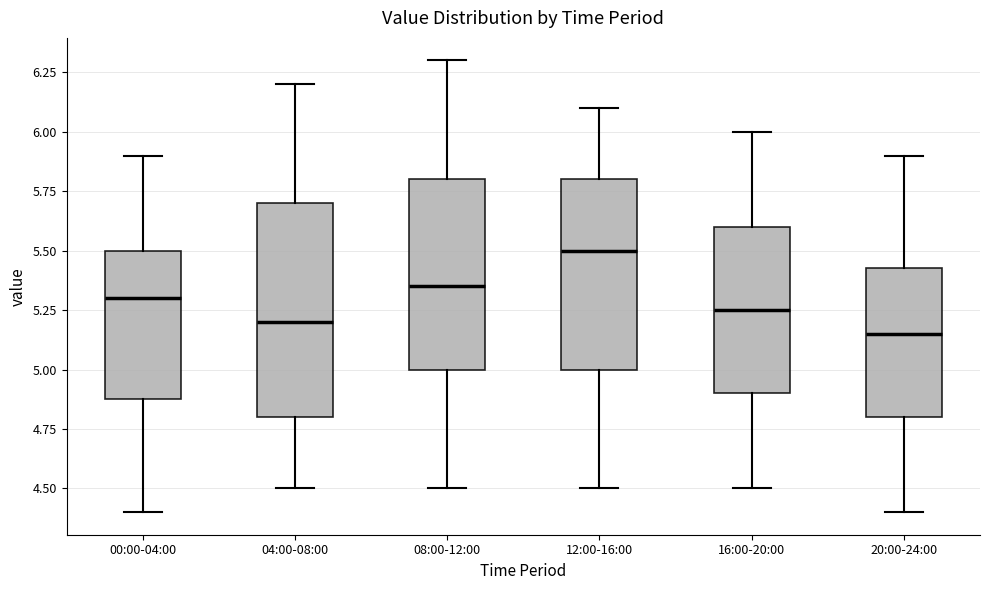

Reading left to right, read every box against the y-axis: the position of its median line, the range the box covers, and the ends of its whiskers. The values are not printed on the chart, so give them approximately, as read against the axis.

00:00-04:00: median 5.30, box 4.90 to 5.50, whiskers 4.40 to 5.90
04:00-08:00: median 5.20, box 4.80 to 5.70, whiskers 4.50 to 6.20
08:00-12:00: median 5.35, box 5.00 to 5.80, whiskers 4.50 to 6.30
12:00-16:00: median 5.50, box 5.00 to 5.80, whiskers 4.50 to 6.10
16:00-20:00: median 5.25, box 4.90 to 5.60, whiskers 4.50 to 6.00
20:00-24:00: median 5.15, box 4.80 to 5.45, whiskers 4.40 to 5.90